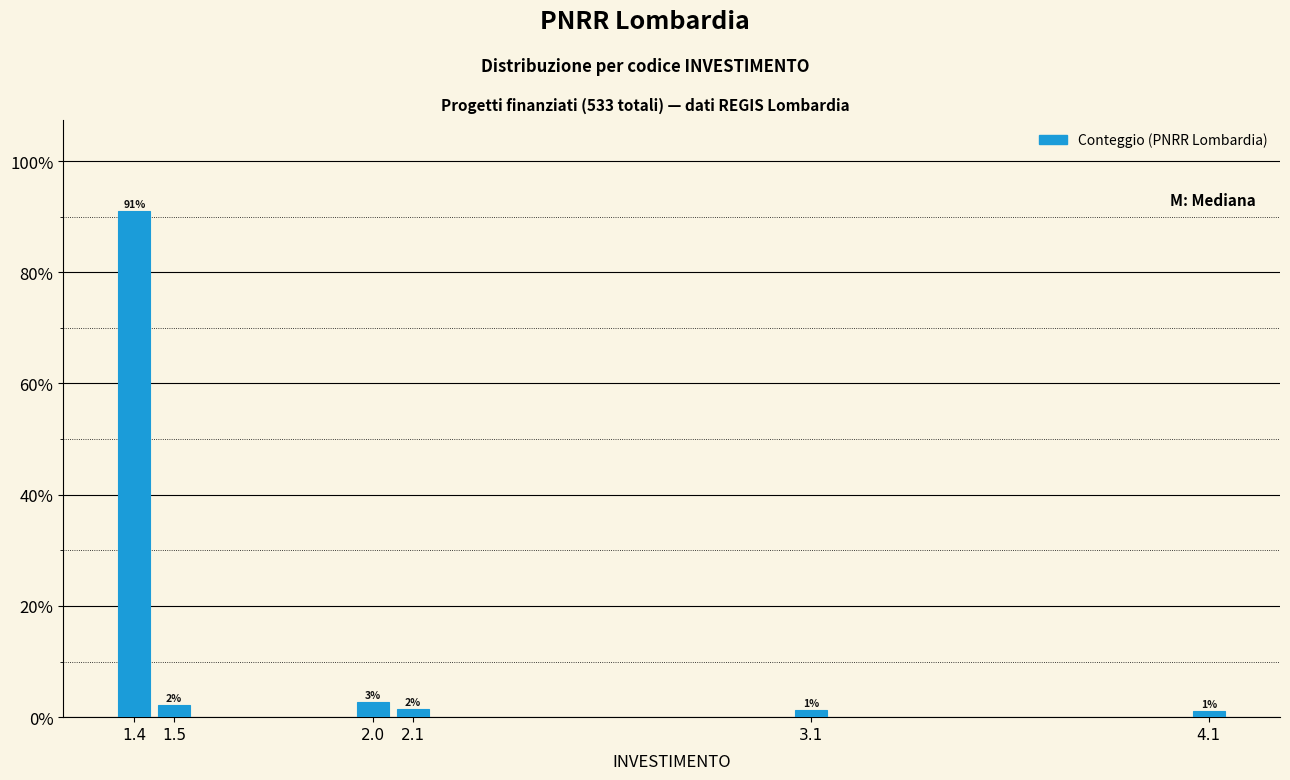

Are the bars horizontal?

No